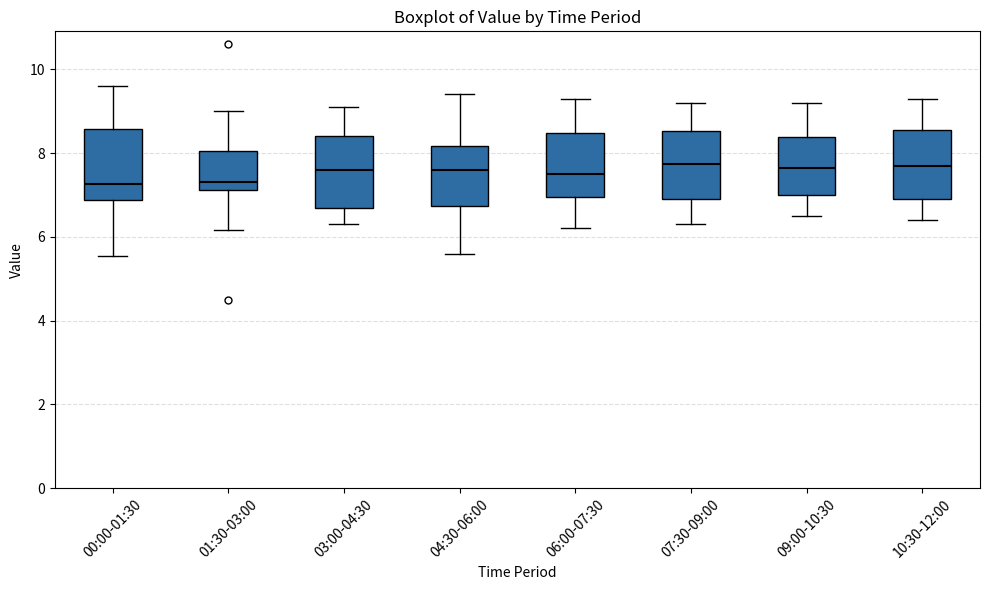

Reading left to right, read every box against the y-axis: the position of its median line, the range the box covers, and the ends of its whiskers. The values are not printed on the chart, so give them approximately, as read against the axis.

00:00-01:30: median 7.2, box 6.8 to 8.6, whiskers 5.6 to 9.6
01:30-03:00: median 7.4, box 7.2 to 8.0, whiskers 6.2 to 9.0
03:00-04:30: median 7.6, box 6.6 to 8.4, whiskers 6.4 to 9.2
04:30-06:00: median 7.6, box 6.8 to 8.2, whiskers 5.6 to 9.4
06:00-07:30: median 7.6, box 7.0 to 8.4, whiskers 6.2 to 9.4
07:30-09:00: median 7.8, box 7.0 to 8.6, whiskers 6.4 to 9.2
09:00-10:30: median 7.6, box 7.0 to 8.4, whiskers 6.6 to 9.2
10:30-12:00: median 7.8, box 7.0 to 8.6, whiskers 6.4 to 9.4